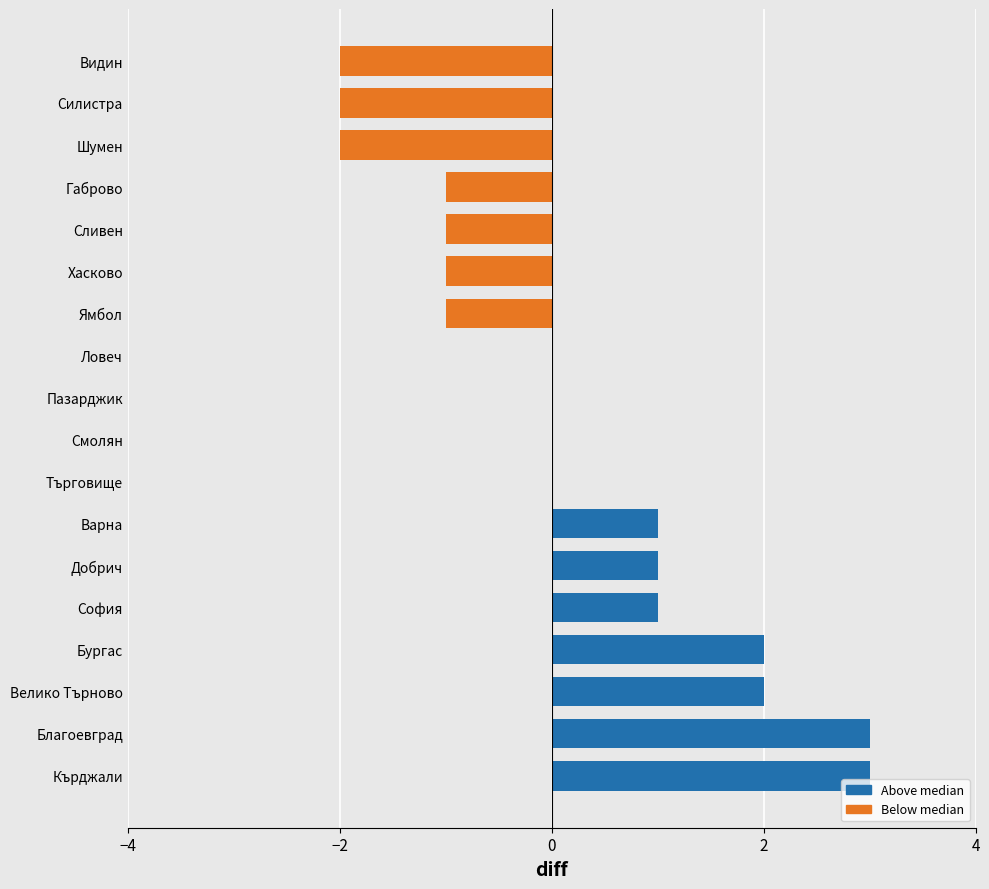

How many data points does each series have?

18